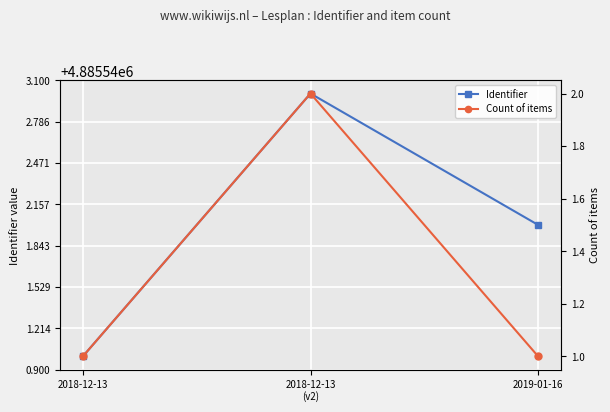

Is the value of Identifier at 2019-01-16 greater than the value of Count of items at 2018-12-13?

Yes